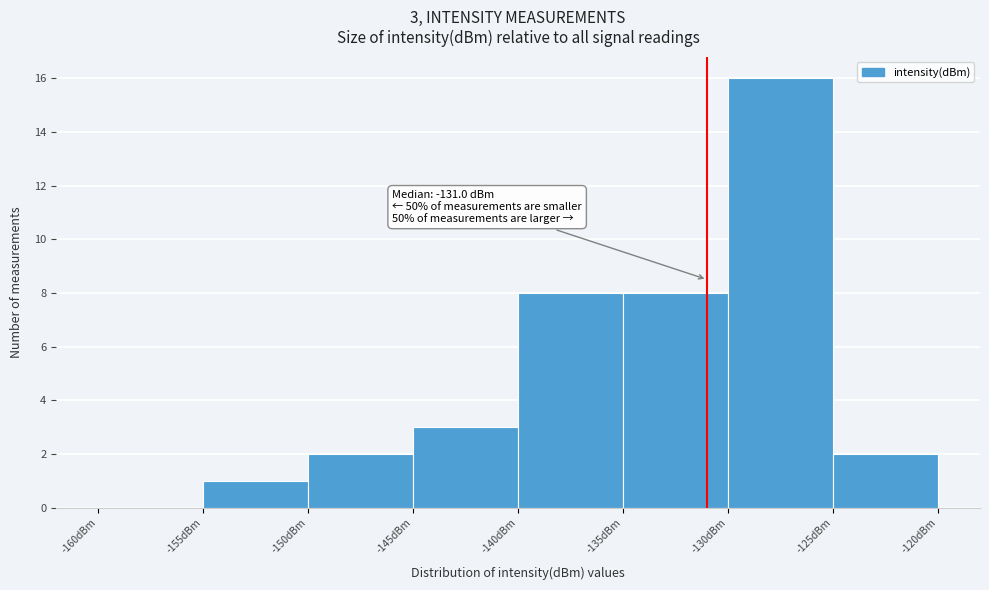

Over which range of the x-axis is the bar tallest?

-130 to -125